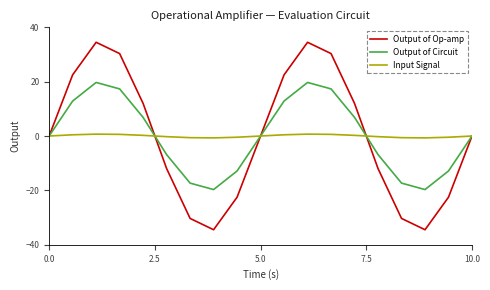

What is the maximum value for Output of Op-amp?

34.5